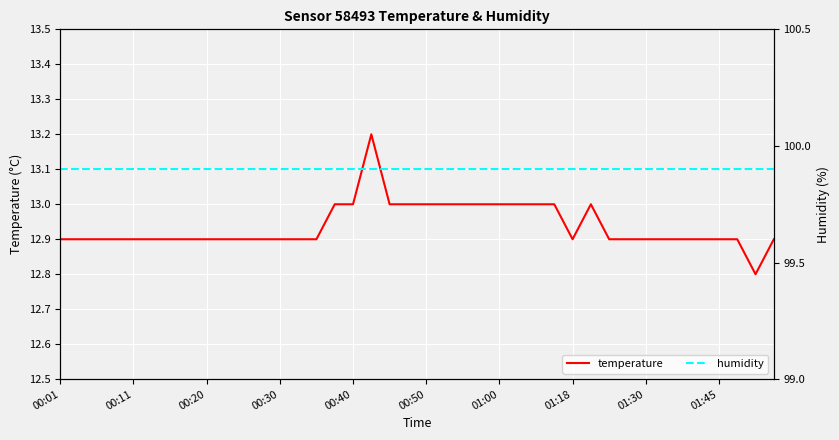

How many lines are shown in the chart?

2